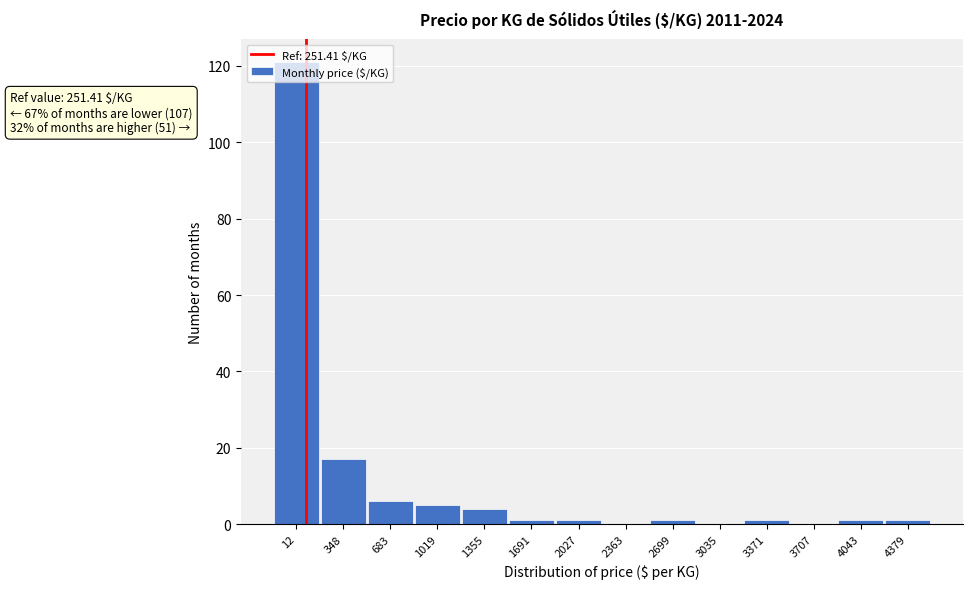

Approximately how many times larger is the value at 1355 compared to 683?

0.7